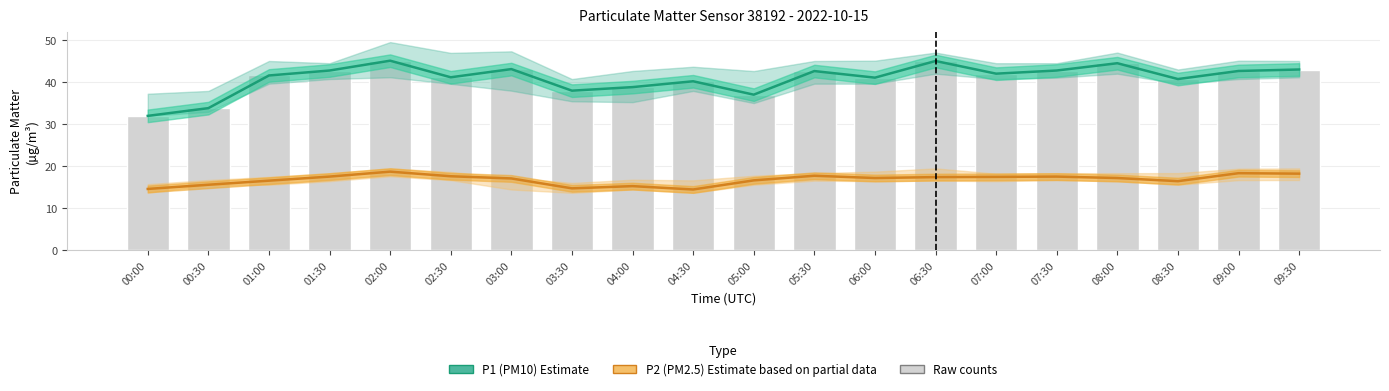

How many categories are shown in the chart?

20